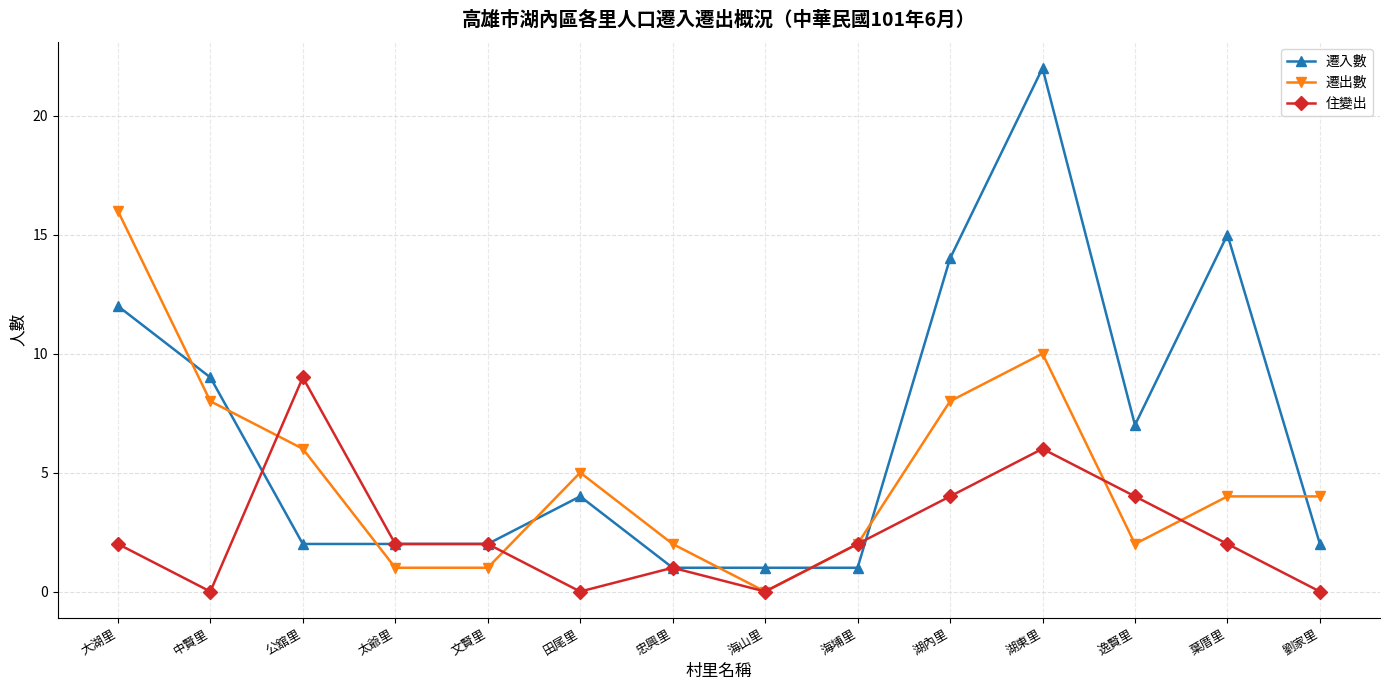

What is the difference between the highest and lowest values at 逸賢里?

5